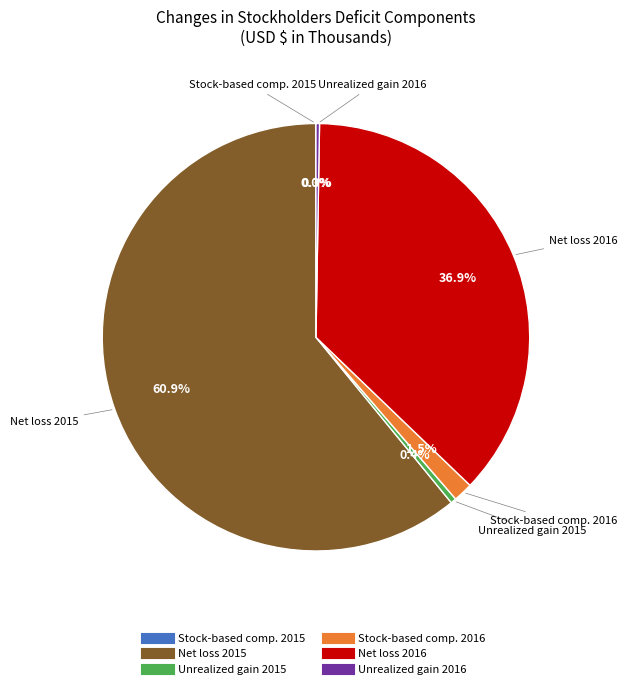

Does any single category account for the majority?

Yes